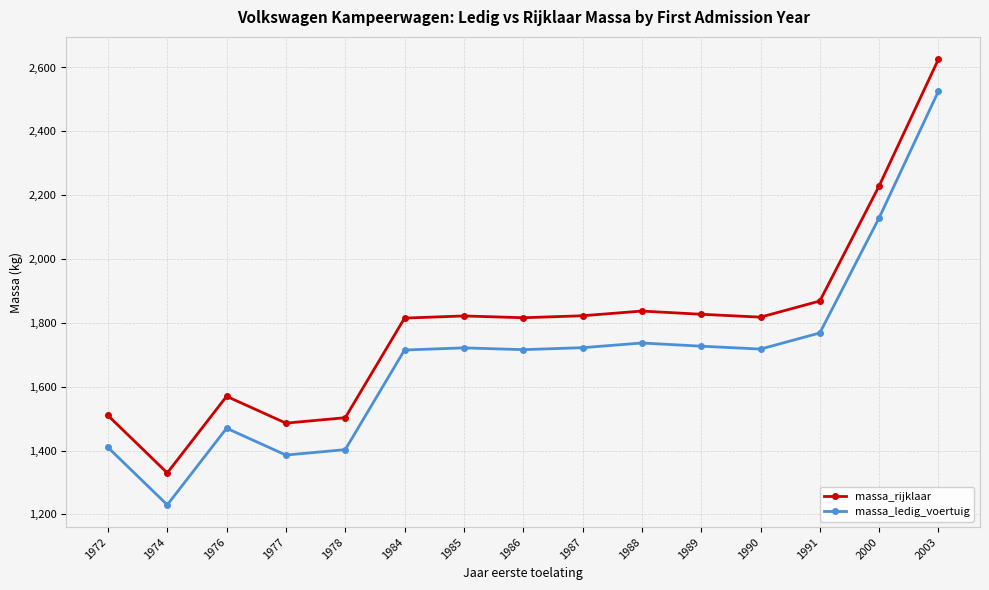

In massa_rijklaar, how many points are lower than both neighbors (excluding endpoints)?

4